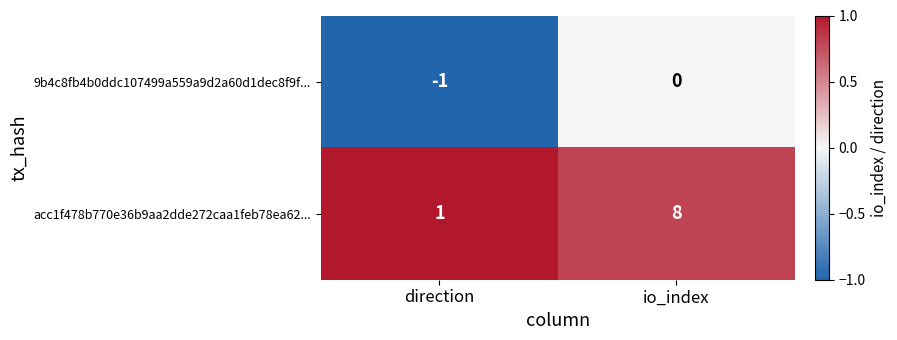

What is the difference between the acc1f478b770e36b9aa2dde272caa1feb78ea62... values at io_index and direction?

7